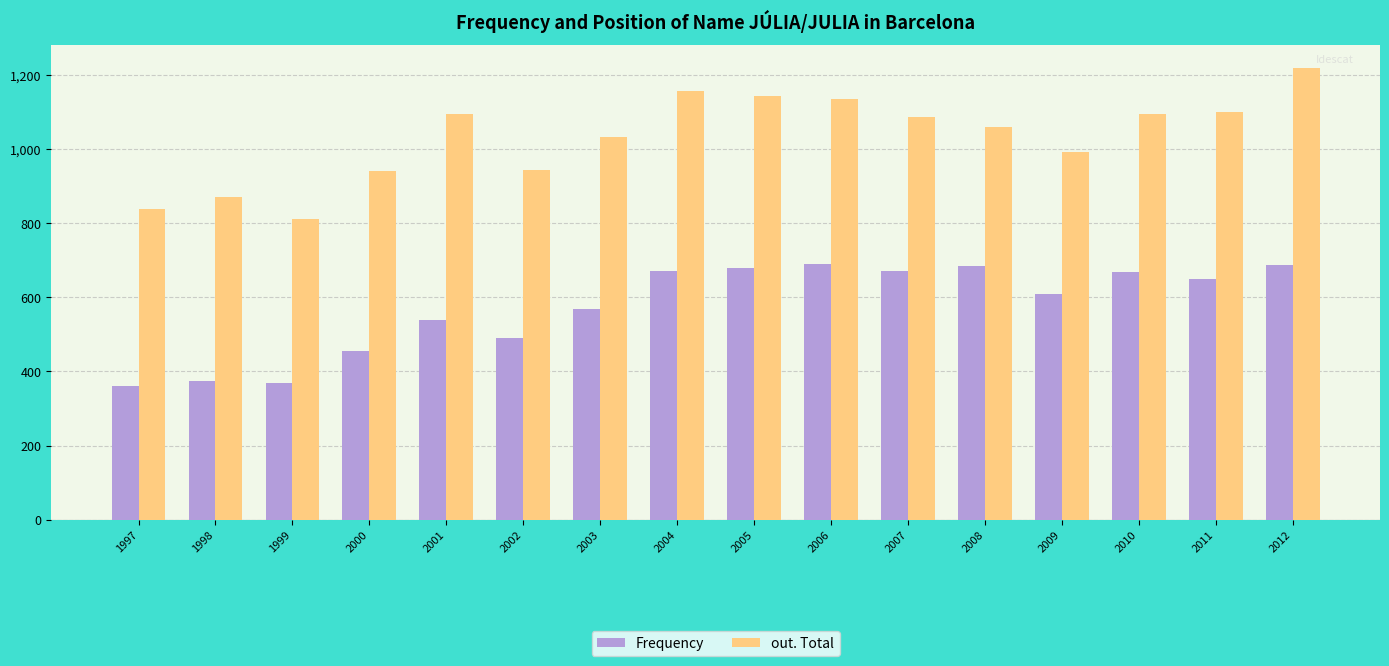

Is it true that out. Total equals 1096 at 2001?

True